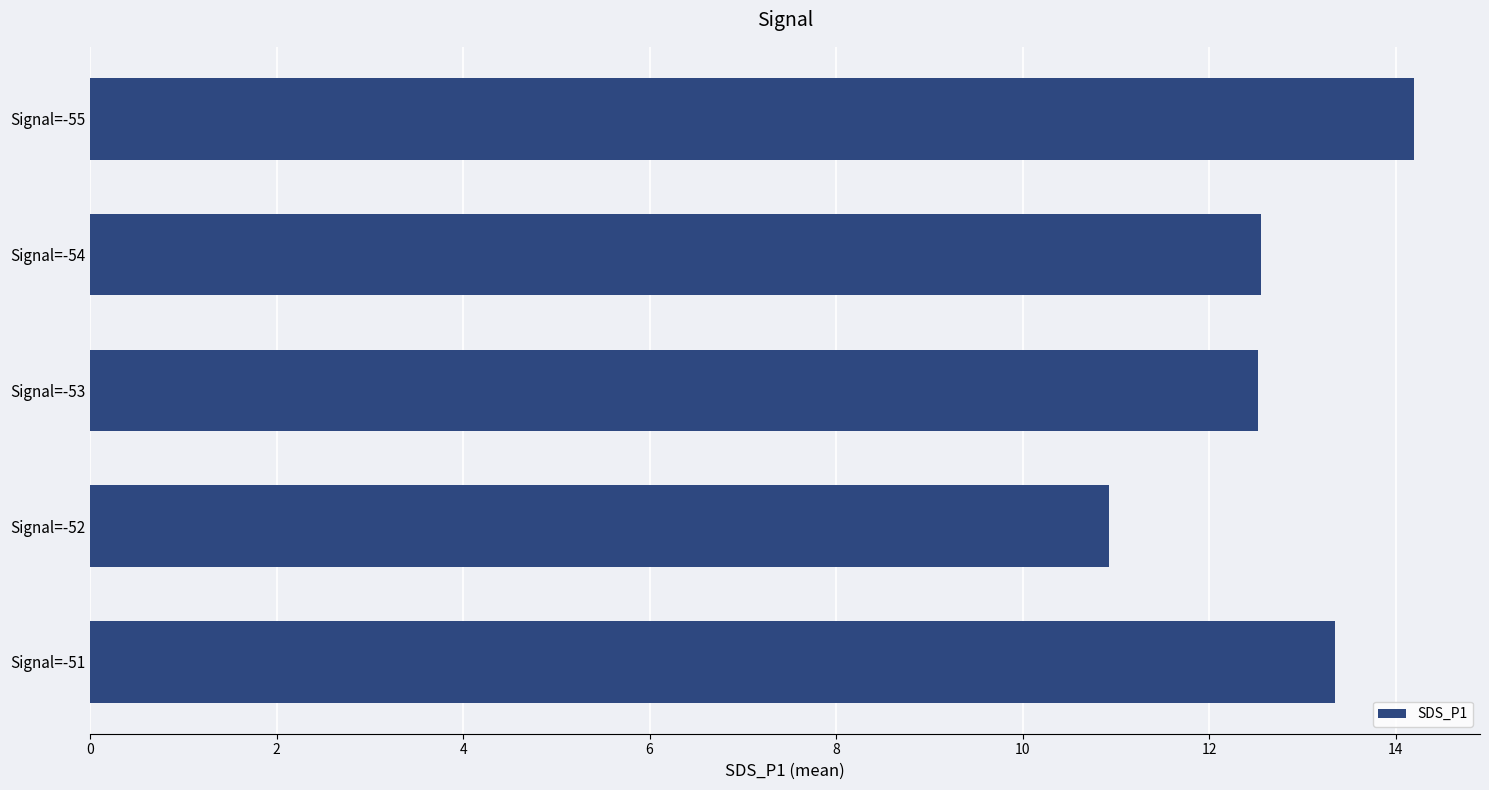

True or false: the data shows 13.3 at Signal=-51.

True